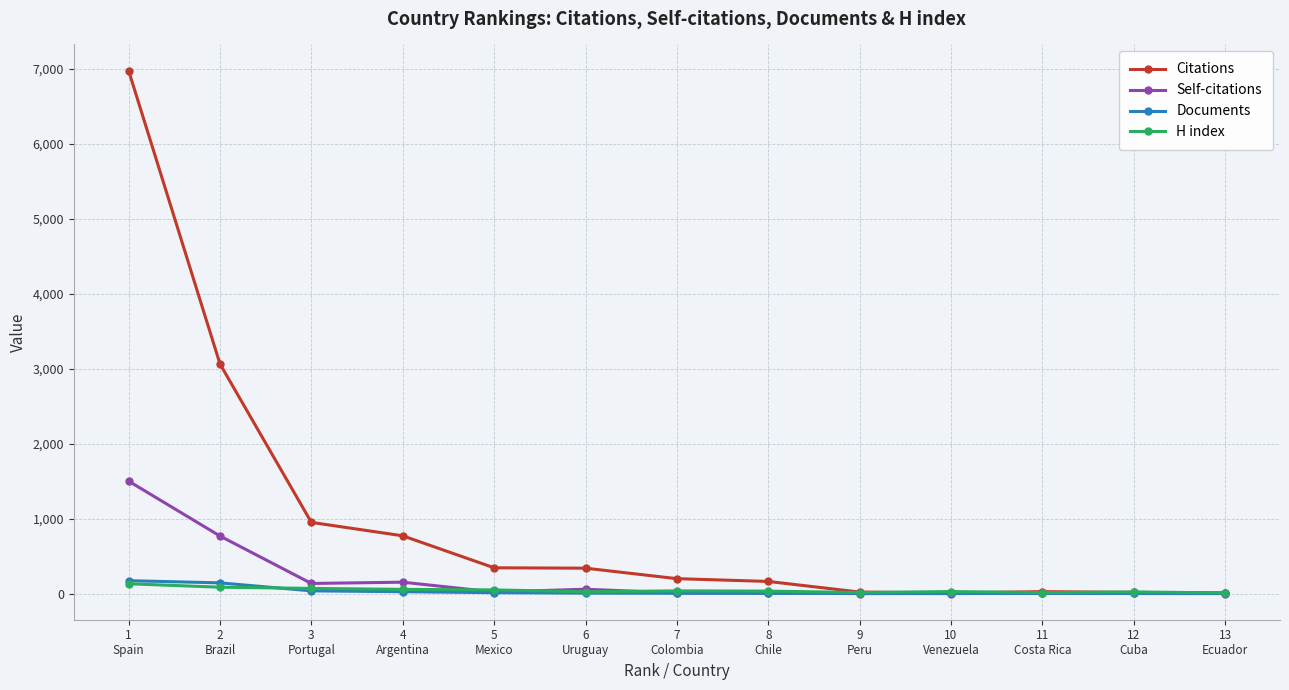

What is the sum of all Citations values?

12889